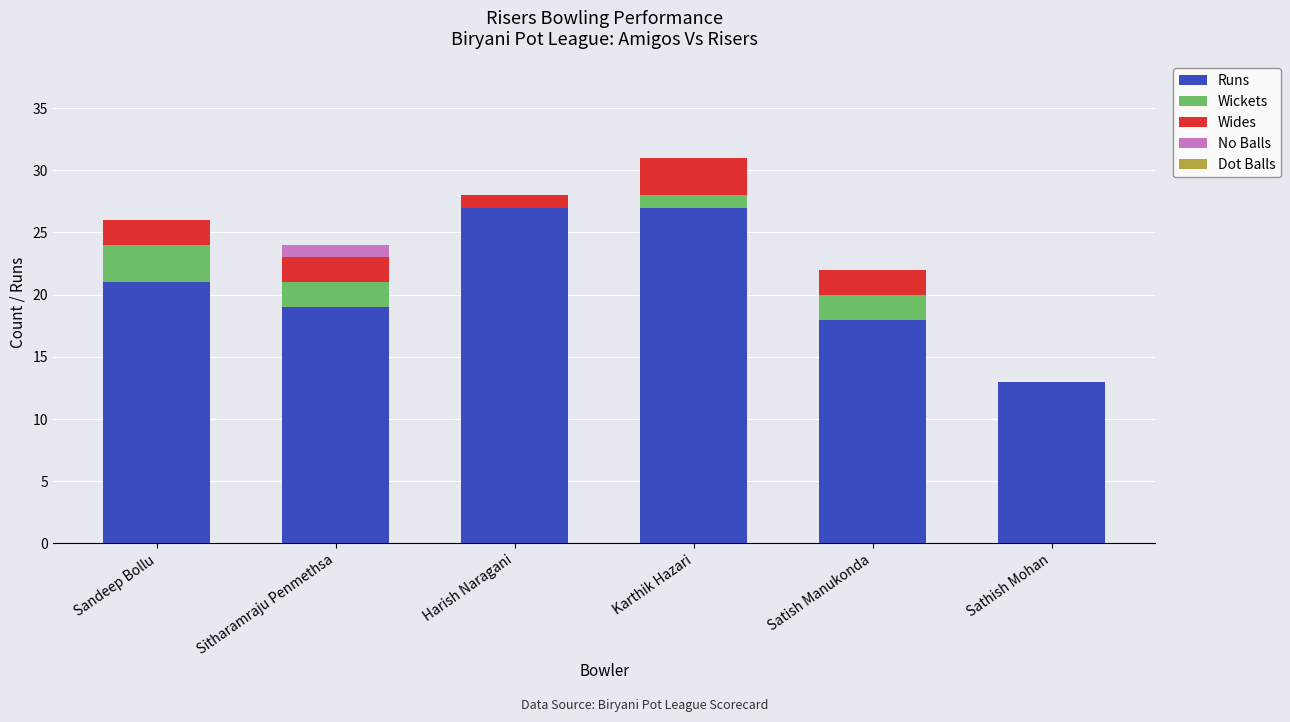

Reading right to left, list the values for the Runs series.

Sathish Mohan=13	Satish Manukonda=18	Karthik Hazari=27	Harish Naragani=27	Sitharamraju Penmethsa=19	Sandeep Bollu=21